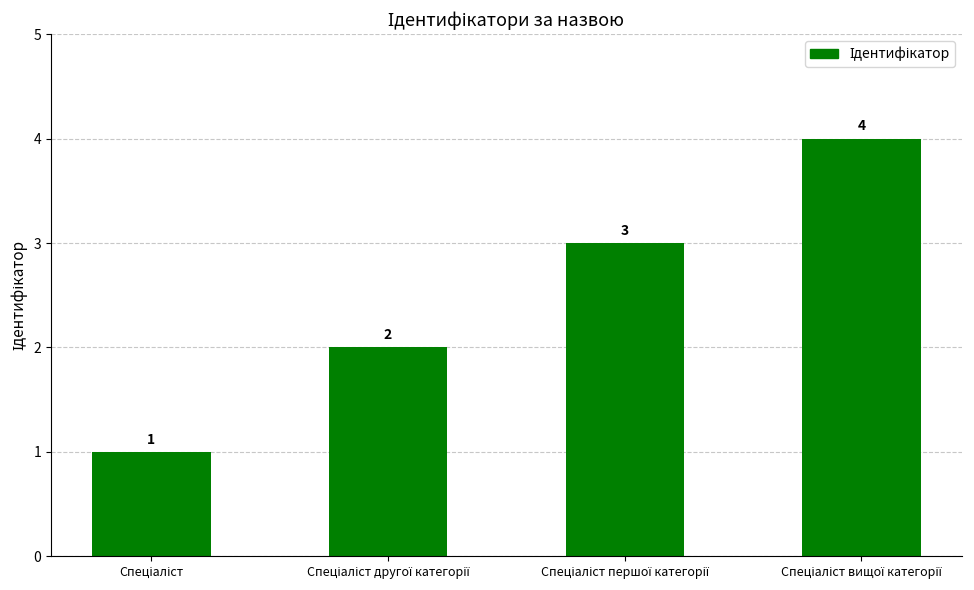

How many values are between 2 and 4?

3